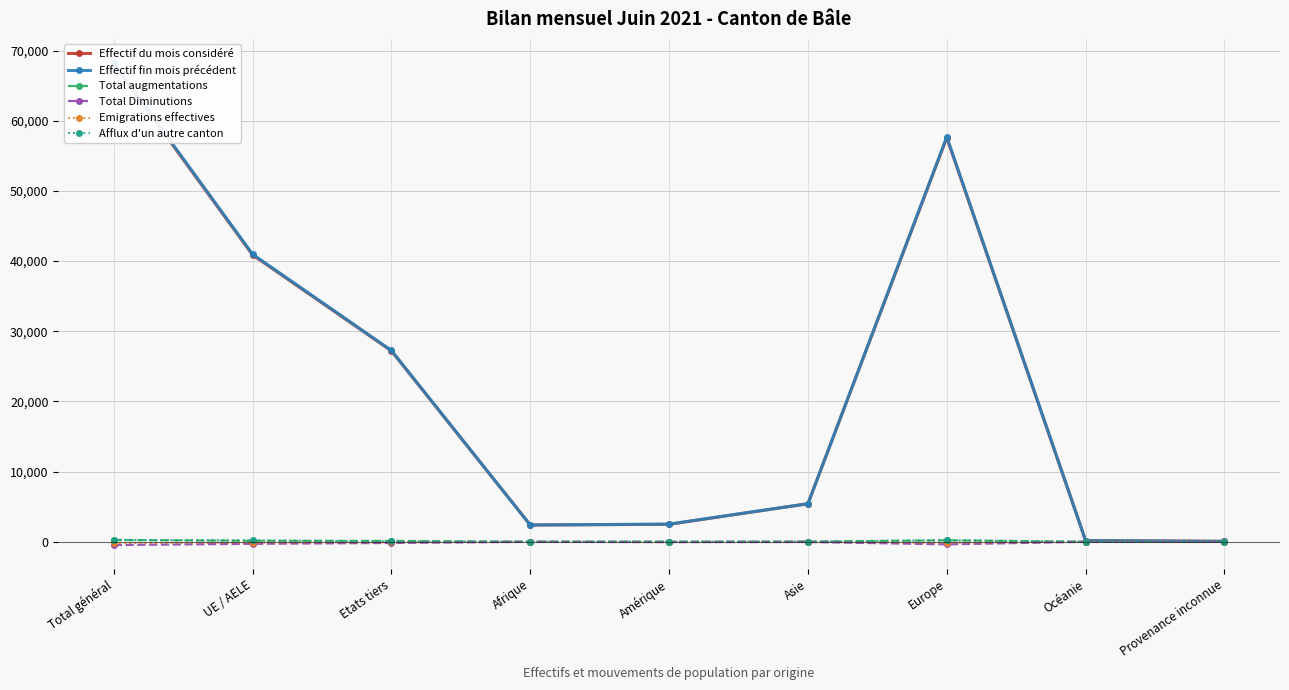

Does the chart have visible grid lines?

Yes